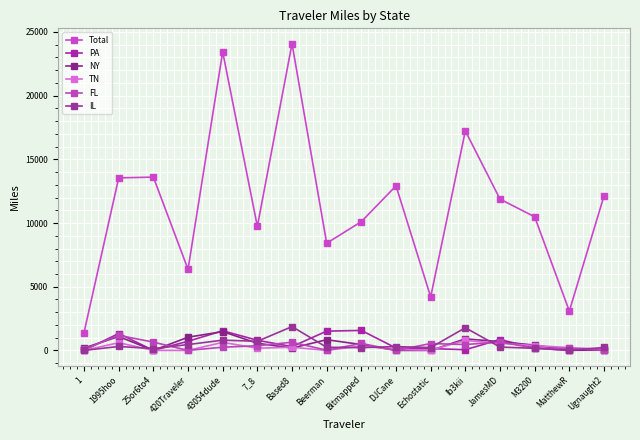

How many distinct data groups are displayed?

6